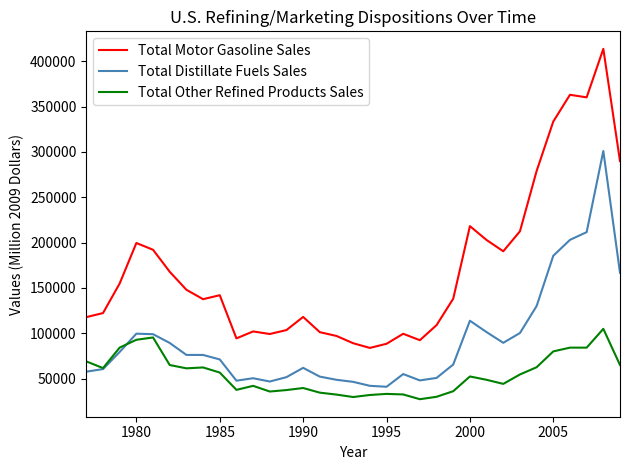

What is the highest value of the Total Distillate Fuels Sales series?

301041